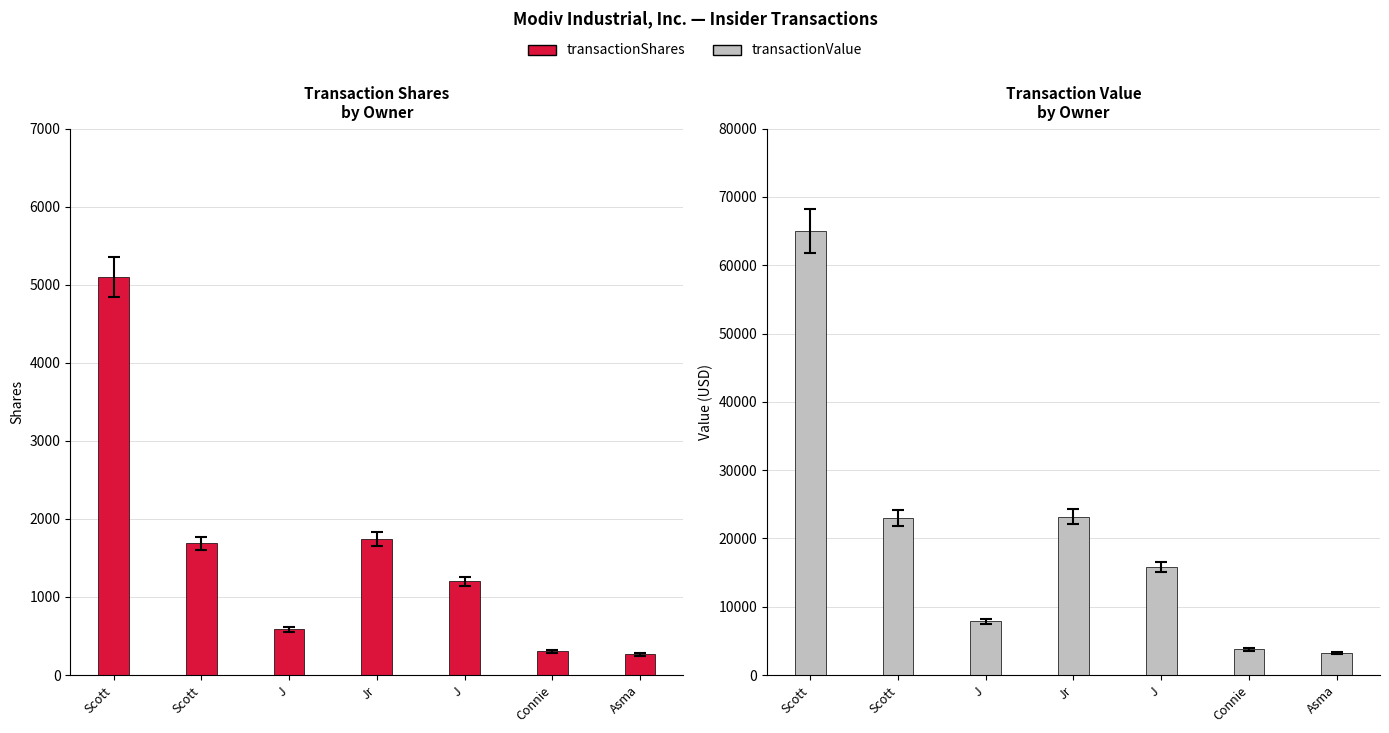

What is the value of the transactionShares bar at the 2nd from the left?

5103